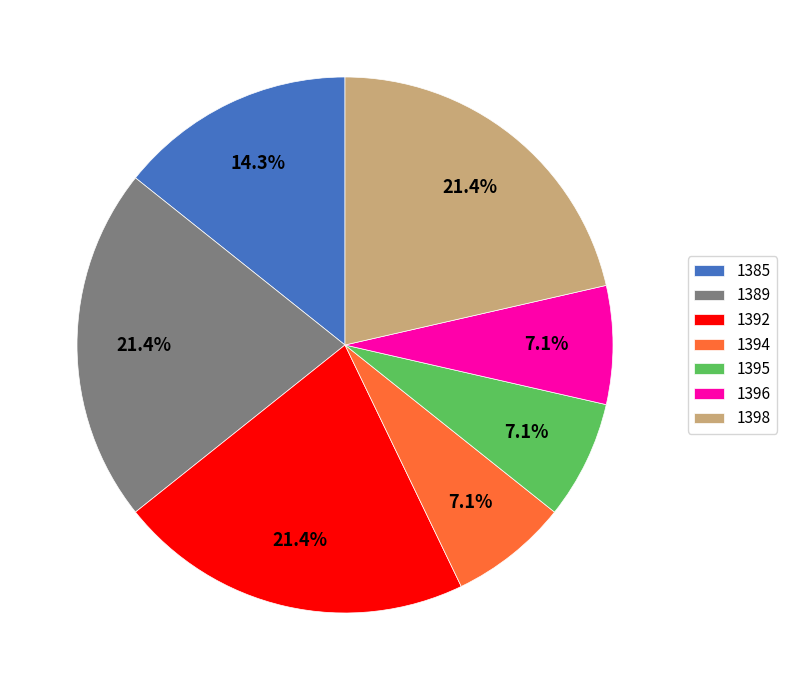

Is there a majority slice in this chart?

No